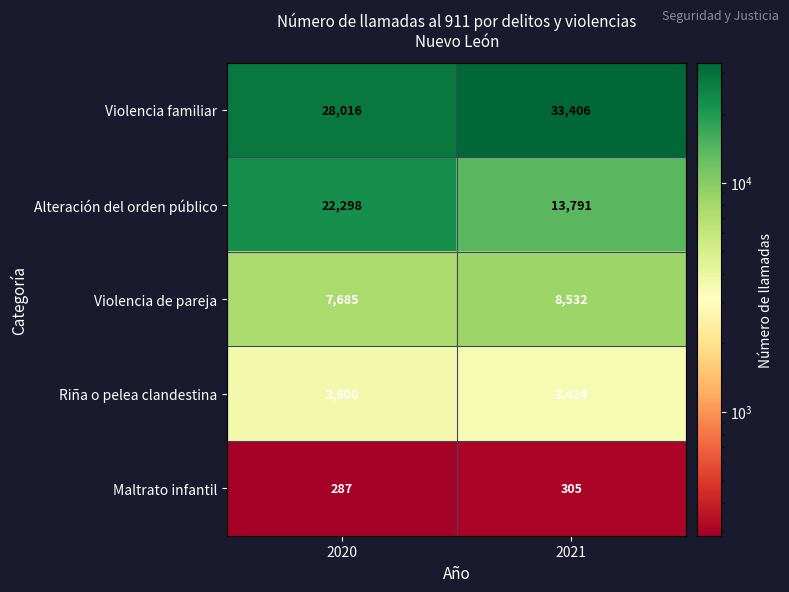

At which label is Maltrato infantil closest to 296?

2020